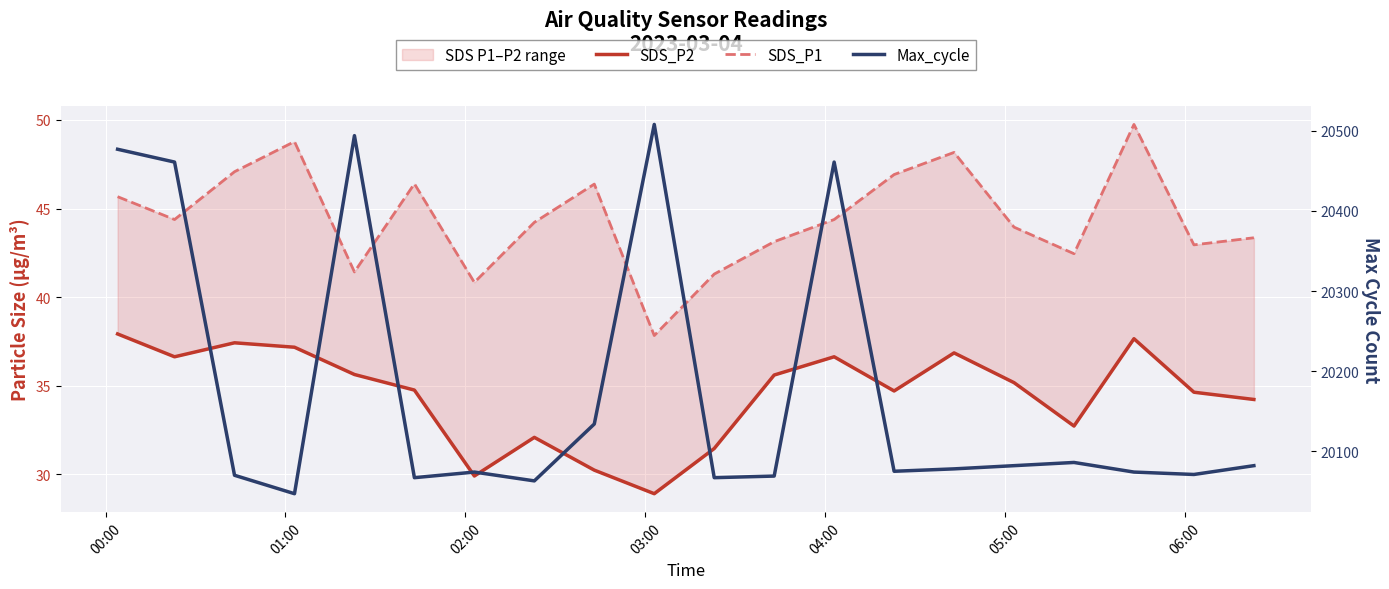

How many data points in SDS_P2 are less than 35?

10